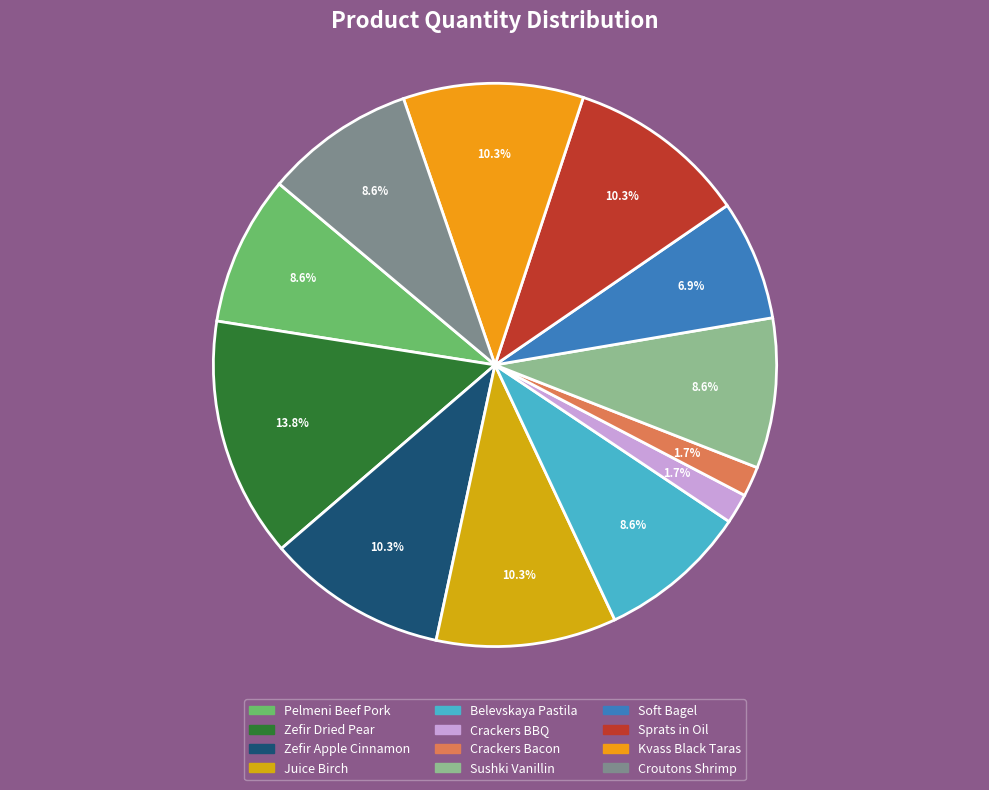

How many segments does this pie chart have?

12